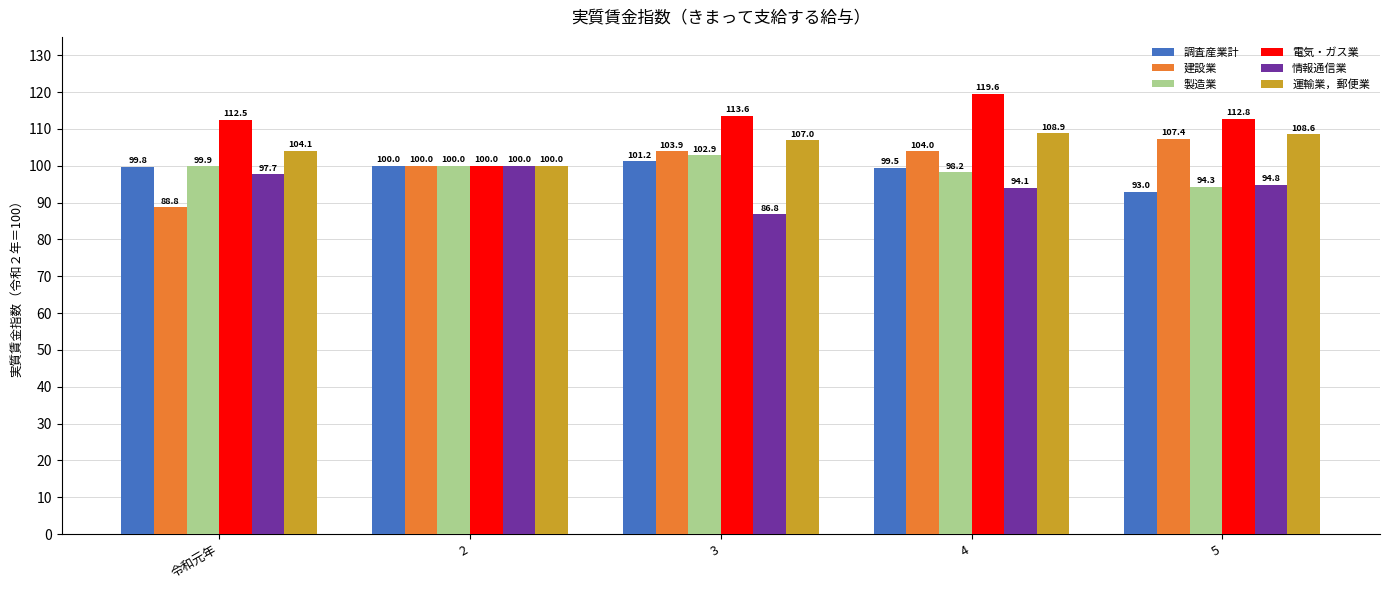

The 電気・ガス業 series shows 112.8 at 5. True or false?

True